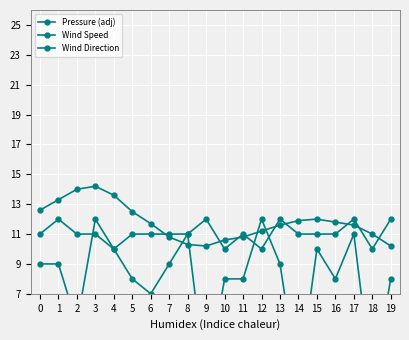

Reading left to right, extract all data points from this chart.

Pressure (adj): 0=12.6	1=13.3	2=14.0	3=14.2	4=13.6	5=12.5	6=11.7	7=10.8	8=10.3	9=10.2	10=10.6	11=10.8	12=11.2	13=11.6	14=11.9	15=12.0	16=11.8	17=11.6	18=11.0	19=10.2
Wind Speed: 0=11.0	1=12.0	2=11.0	3=11.0	4=10.0	5=11.0	6=11.0	7=11.0	8=11.0	9=12.0	10=10.0	11=11.0	12=10.0	13=12.0	14=11.0	15=11.0	16=11.0	17=12.0	18=10.0	19=12.0
Wind Direction: 0=9.0	1=9.0	2=5.0	3=12.0	4=10.0	5=8.0	6=7.0	7=9.0	8=11.0	9=1.0	10=8.0	11=8.0	12=12.0	13=9.0	14=1.0	15=10.0	16=8.0	17=11.0	18=1.0	19=8.0